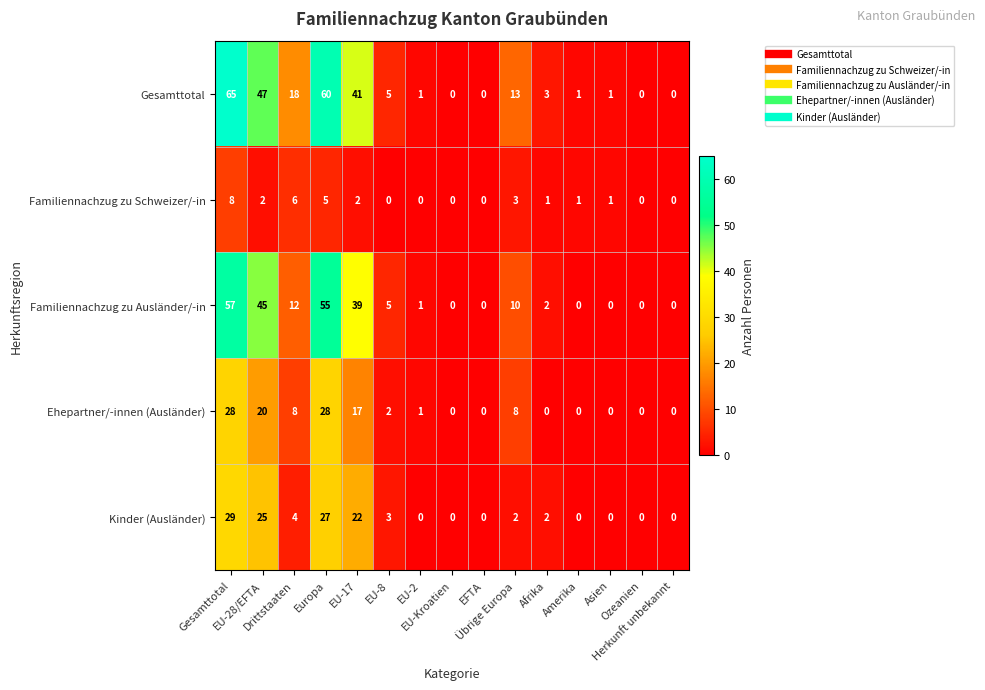

At how many categories does at least one series exceed 25?

4